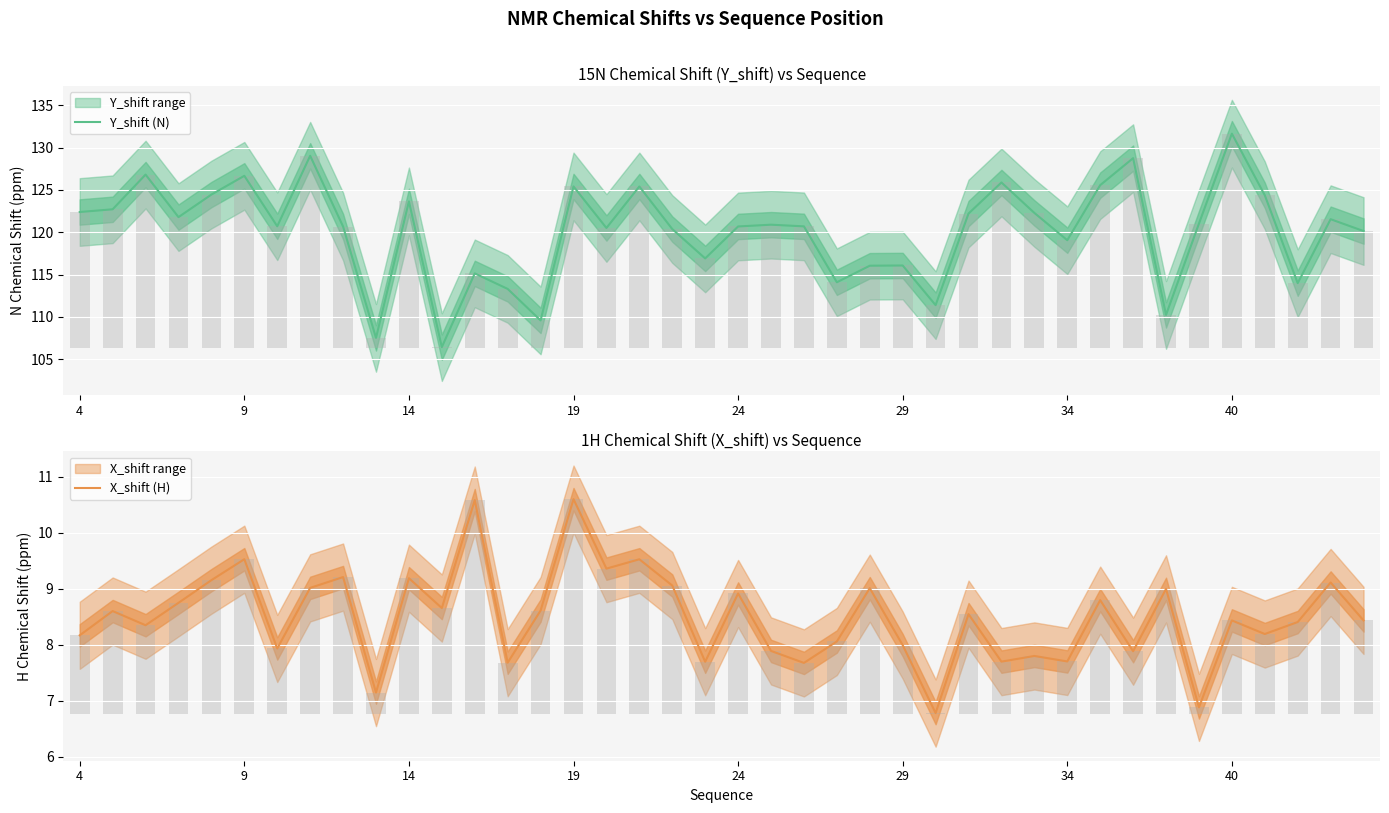

What is the lowest value of the Y_shift (N) series?

106.4